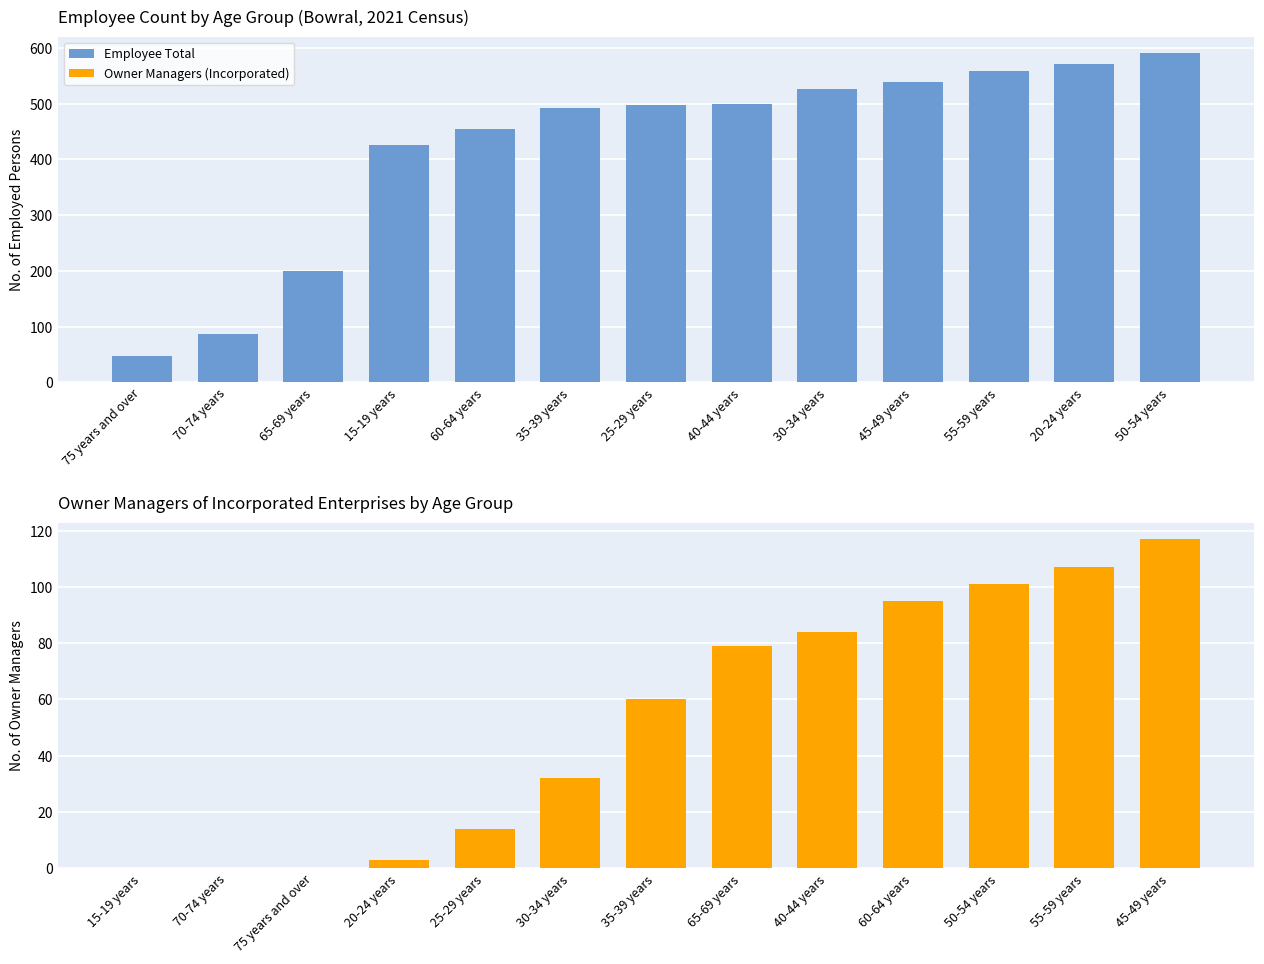

What is the label of the 10th bar from the right?

15-19 years